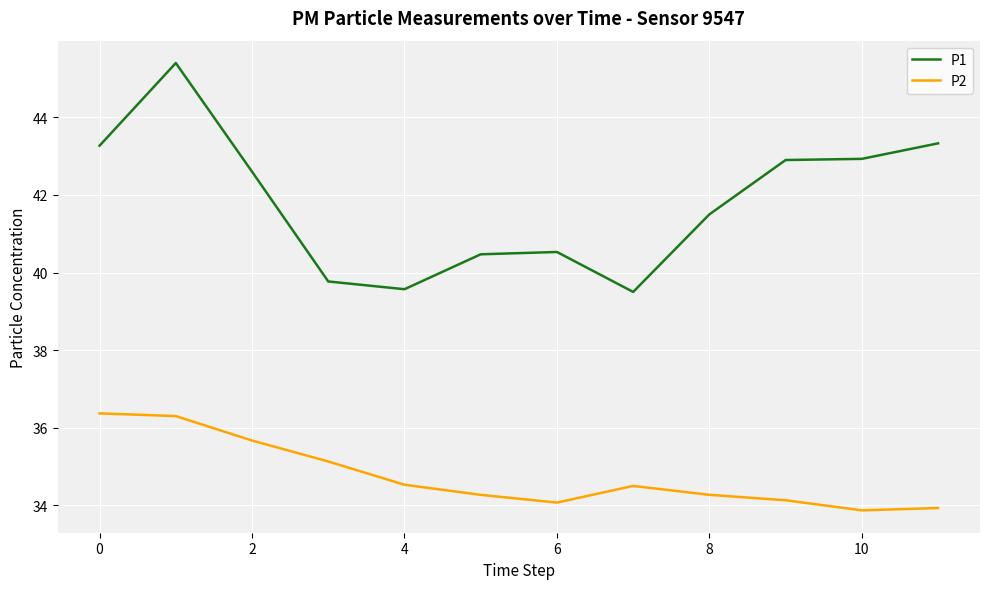

Rank the series by their average value, from highest to lowest.

P1, P2